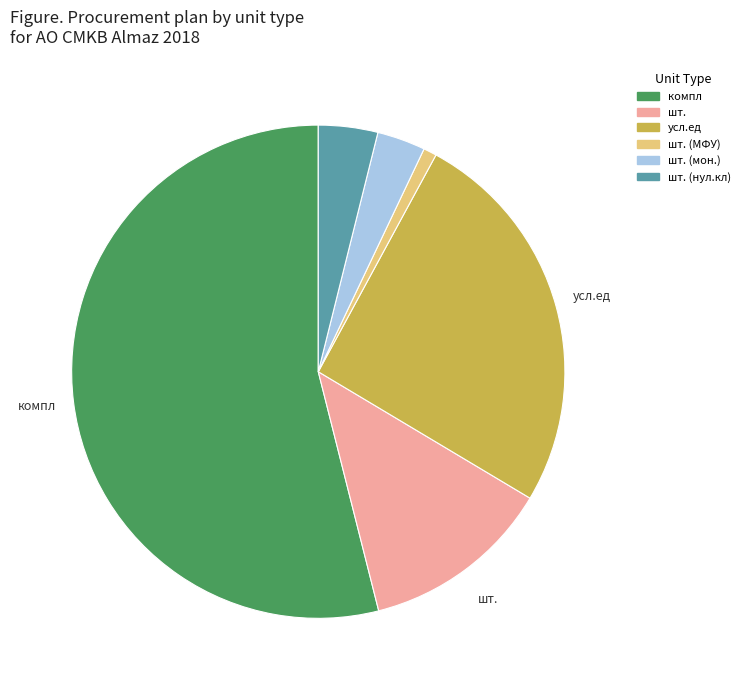

What is the largest slice in the pie chart?

компл